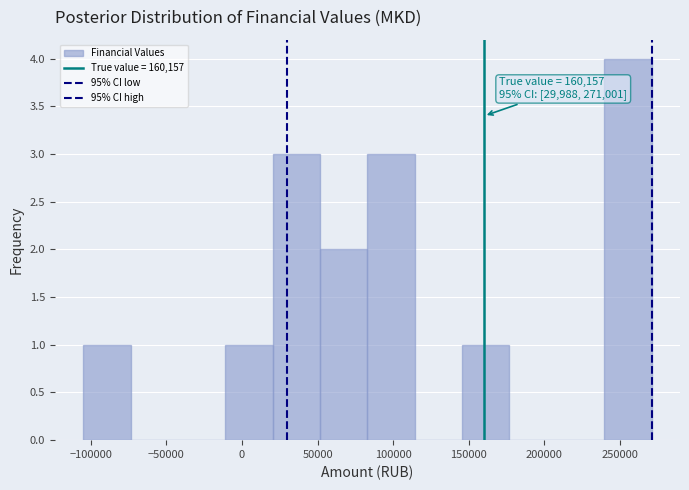

Over which range of the x-axis is the bar tallest?

240000 to 270000